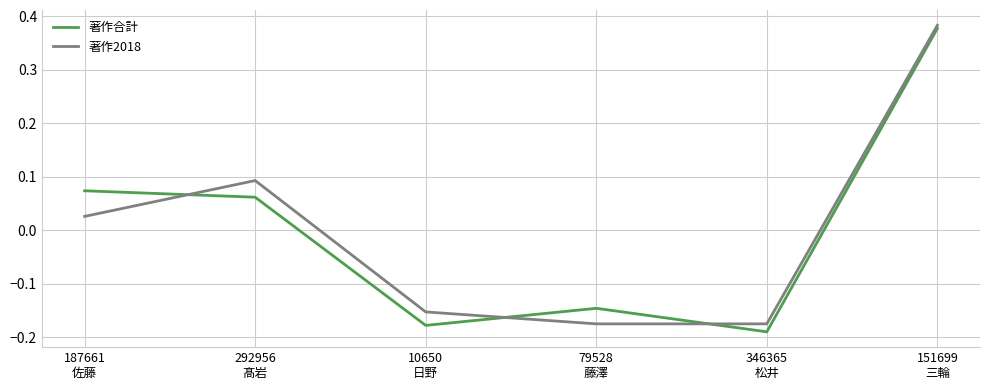

Where does the 著作2018 series first go above 0?

187661
佐藤